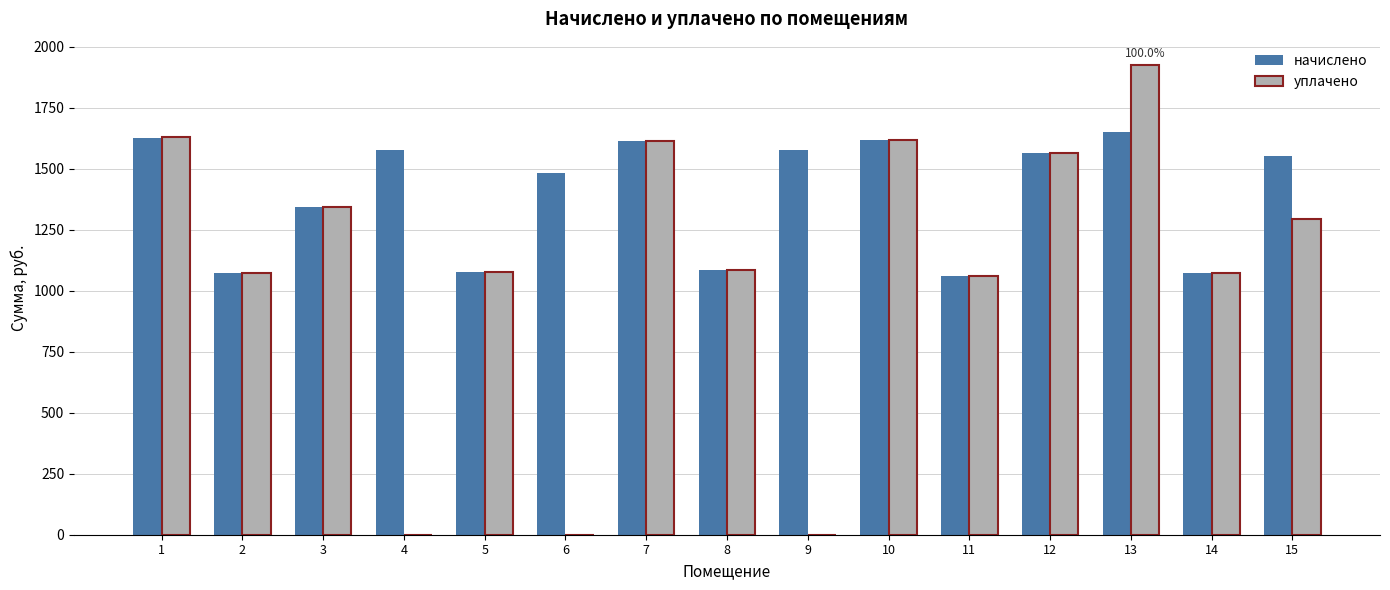

What is the sum of the уплачено values at 6 and 15?

1293.2